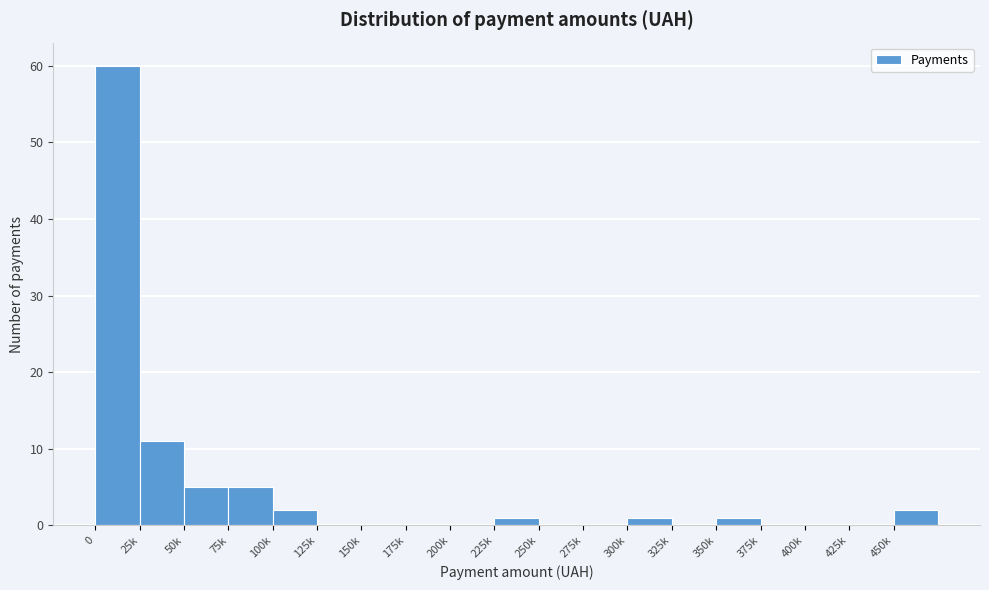

Reading left to right, extract all data points from this chart.

0=60	25k=11	50k=5	75k=5	100k=2	125k=0	150k=0	175k=0	200k=0	225k=1	250k=0	275k=0	300k=1	325k=0	350k=1	375k=0	400k=0	425k=0	450k=2